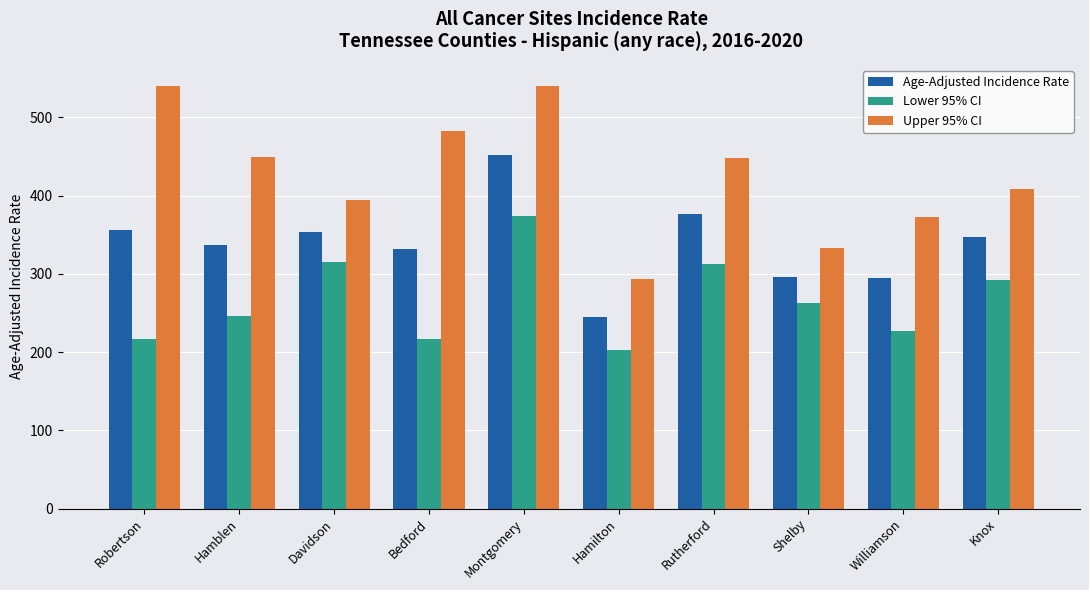

What is the value of the Lower 95% CI bar at the 8th from the left?

262.4